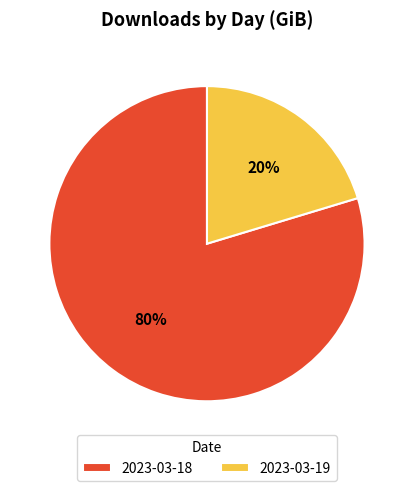

Which category has the biggest portion of the pie?

2023-03-18